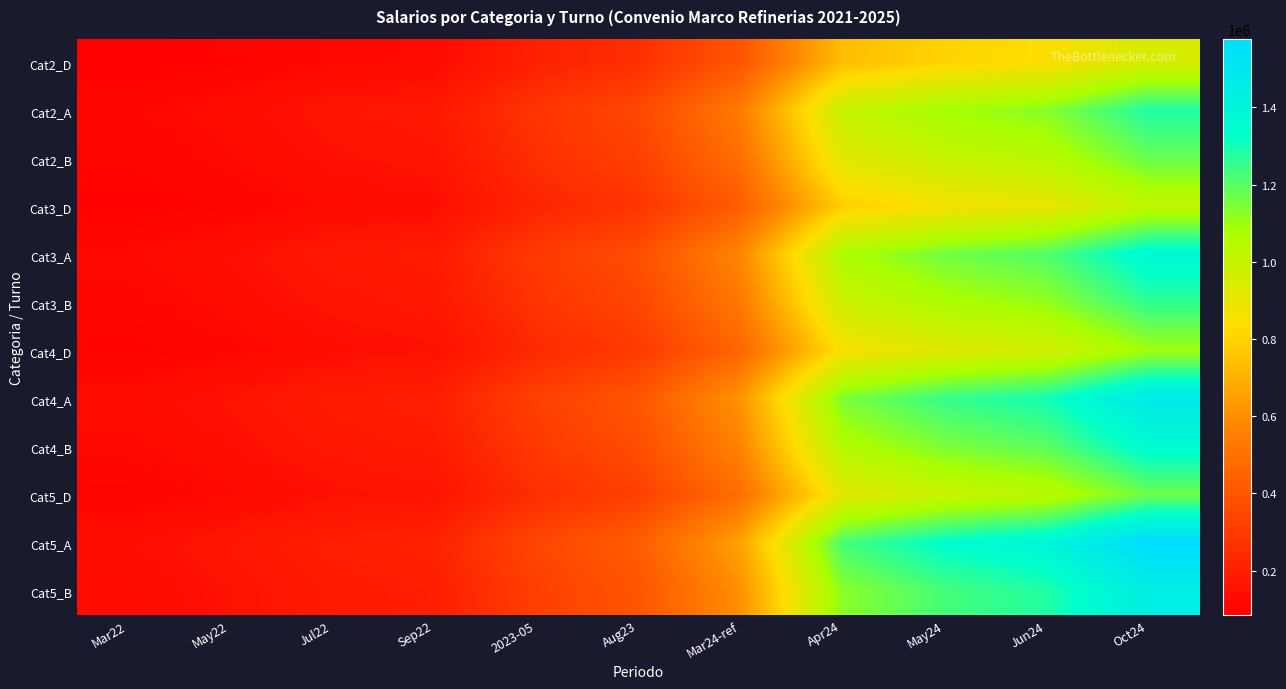

What is the difference between the highest and lowest values at Sep22?

85095.6